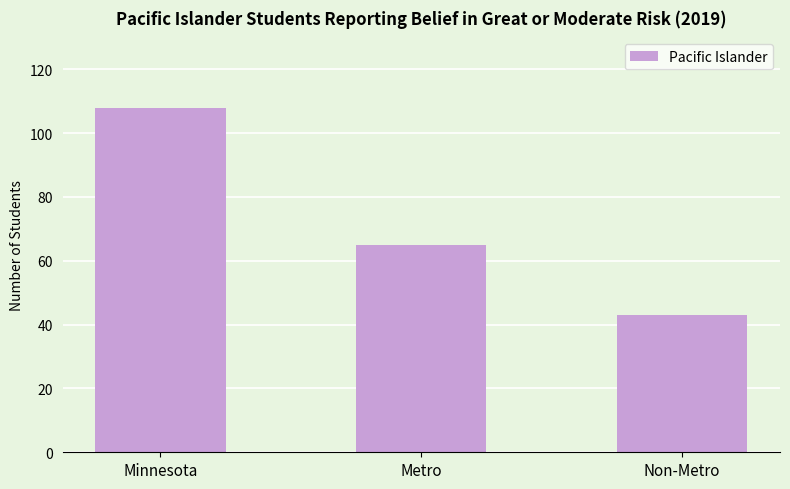

What is the label of the 1st bar from the left?

Minnesota